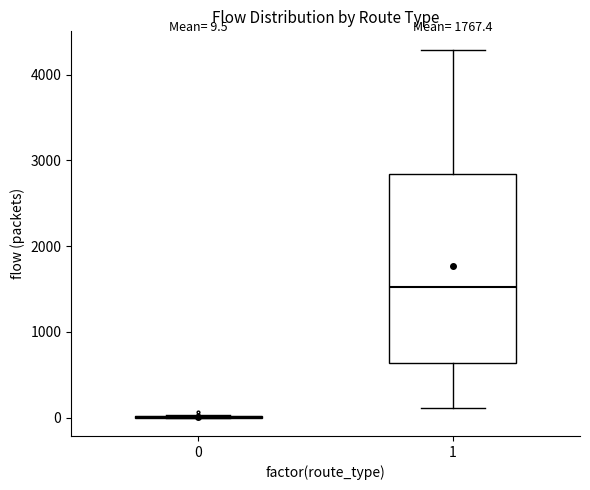

Which box is the tallest, from its lower edge to its upper edge?

1